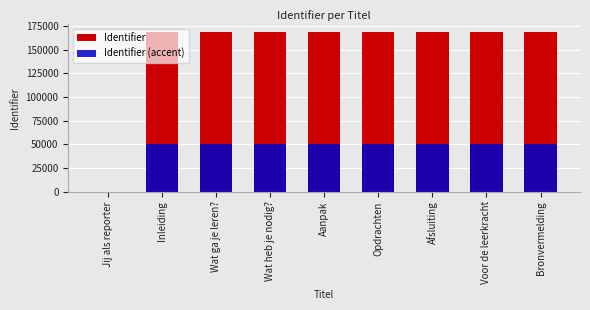

How many bars are there in total?

18